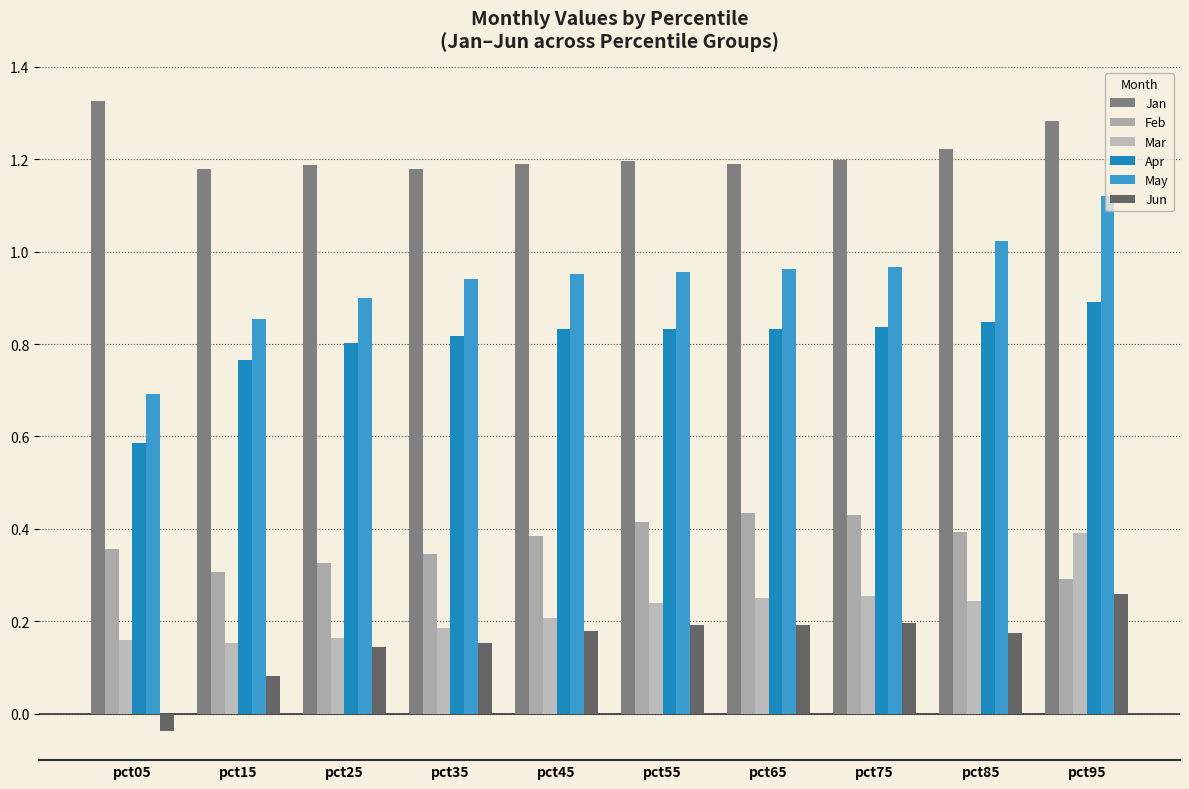

Reading right to left, extract all data points from this chart.

Jan: 1.3	1.2	1.2	1.2	1.2	1.2	1.2	1.2	1.2	1.3
Feb: 0.3	0.4	0.4	0.4	0.4	0.4	0.3	0.3	0.3	0.4
Mar: 0.4	0.2	0.3	0.3	0.2	0.2	0.2	0.2	0.2	0.2
Apr: 0.9	0.8	0.8	0.8	0.8	0.8	0.8	0.8	0.8	0.6
May: 1.1	1.0	1.0	1.0	1.0	1.0	0.9	0.9	0.9	0.7
Jun: 0.3	0.2	0.2	0.2	0.2	0.2	0.2	0.1	0.1	-0.0